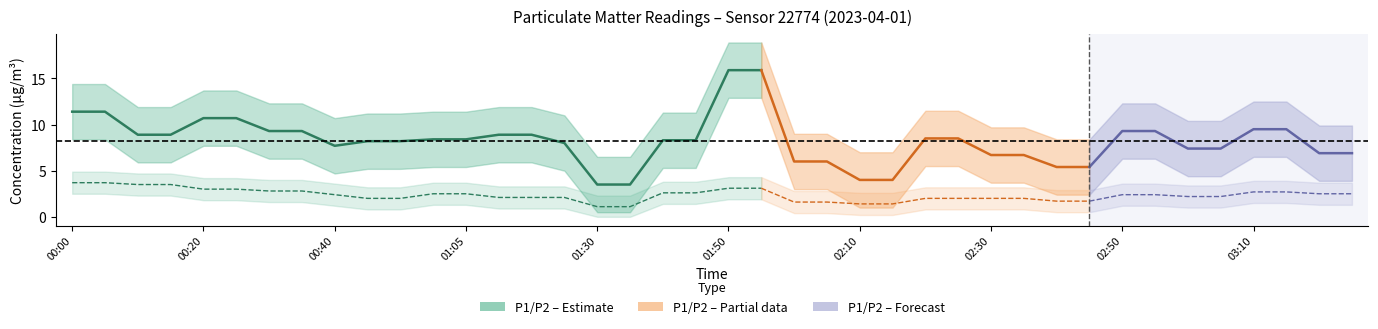

At which label is P2 closest to 2?

00:50